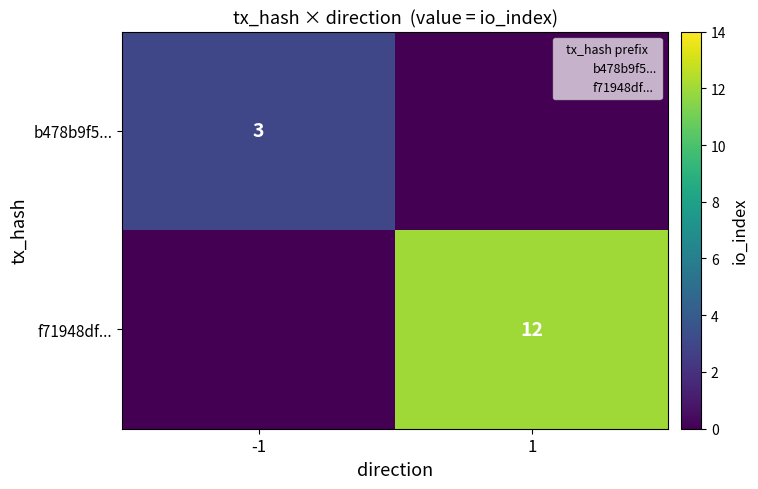

At how many categories does at least one series exceed 0?

2